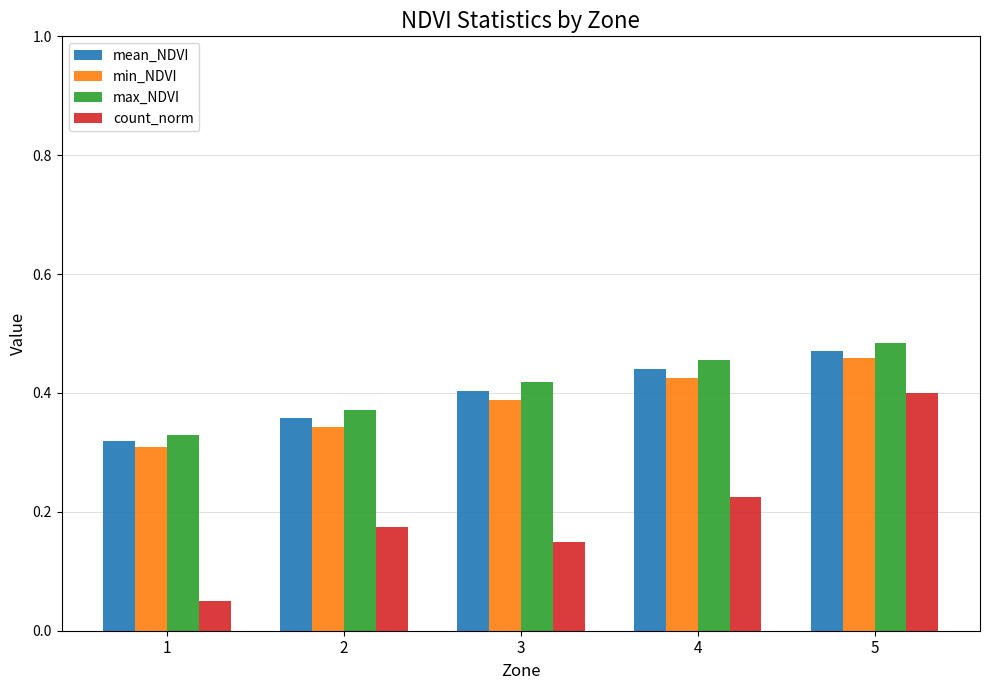

How many groups of bars are there?

5